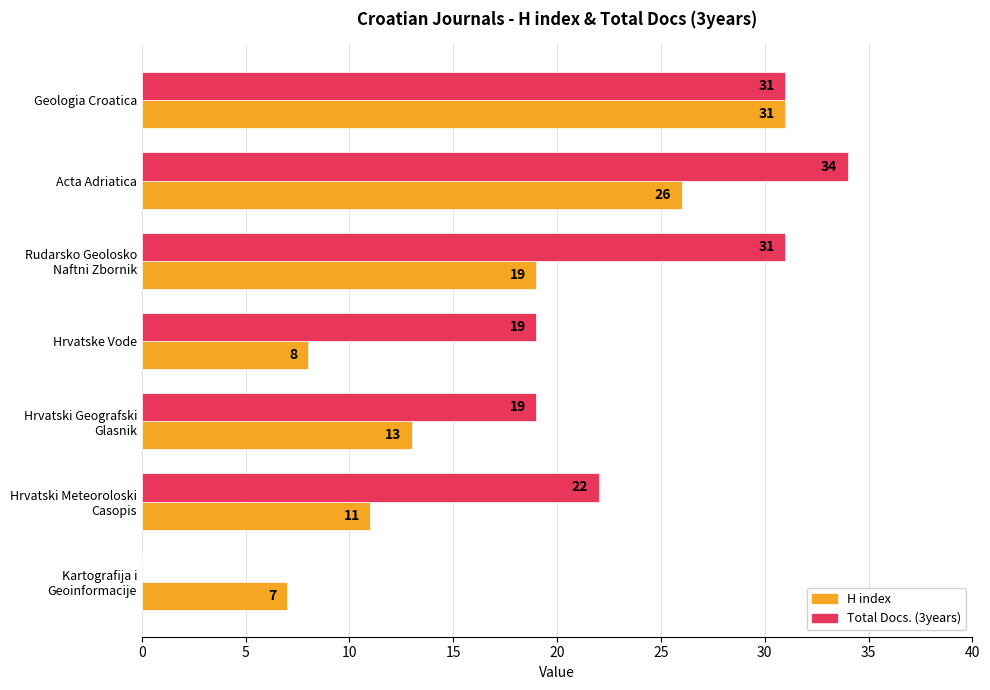

What is the greatest value displayed?

34